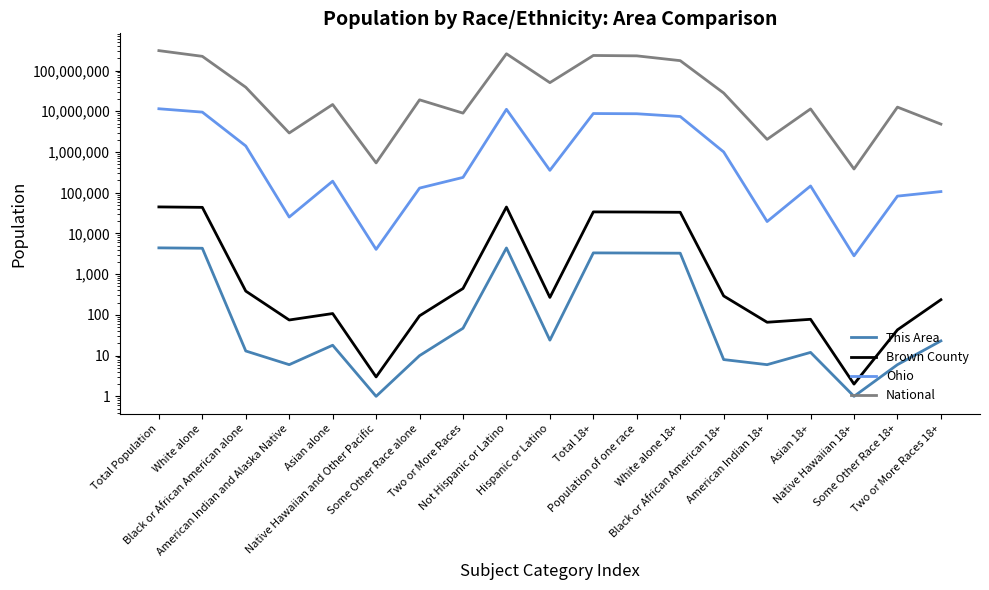

Reading right to left, extract all data points from this chart.

This Area: Two or More Races 18+=23	Some Other Race 18+=6	Native Hawaiian 18+=1	Asian 18+=12	American Indian 18+=6	Black or African American 18+=8	White alone 18+=3275	Population of one race=3308	Total 18+=3331	Hispanic or Latino=24	Not Hispanic or Latino=4403	Two or More Races=47	Some Other Race alone=10	Native Hawaiian and Other Pacific=1	Asian alone=18	American Indian and Alaska Native=6	Black or African American alone=13	White alone=4332	Total Population=4427
Brown County: Two or More Races 18+=236	Some Other Race 18+=43	Native Hawaiian 18+=2	Asian 18+=78	American Indian 18+=66	Black or African American 18+=292	White alone 18+=33091	Population of one race=33572	Total 18+=33808	Hispanic or Latino=269	Not Hispanic or Latino=44577	Two or More Races=445	Some Other Race alone=95	Native Hawaiian and Other Pacific=3	Asian alone=108	American Indian and Alaska Native=75	Black or African American alone=384	White alone=43736	Total Population=44846
Ohio: Two or More Races 18+=106671	Some Other Race 18+=82544	Native Hawaiian 18+=2824	Asian 18+=146512	American Indian 18+=19616	Black or African American 18+=1003077	White alone 18+=7444509	Population of one race=8699082	Total 18+=8805753	Hispanic or Latino=354674	Not Hispanic or Latino=11181830	Two or More Races=237765	Some Other Race alone=130030	Native Hawaiian and Other Pacific=4066	Asian alone=192233	American Indian and Alaska Native=25292	Black or African American alone=1407681	White alone=9539437	Total Population=11536504
National: Two or More Races 18+=4840677	Some Other Race 18+=12651574	Native Hawaiian 18+=382409	Asian 18+=11422616	American Indian 18+=2043876	Black or African American 18+=28088003	White alone 18+=175134916	Population of one race=229723394	Total 18+=234564071	Hispanic or Latino=50477594	Not Hispanic or Latino=258267944	Two or More Races=9009073	Some Other Race alone=19107368	Native Hawaiian and Other Pacific=540013	Asian alone=14674252	American Indian and Alaska Native=2932248	Black or African American alone=38929319	White alone=223553265	Total Population=308745538